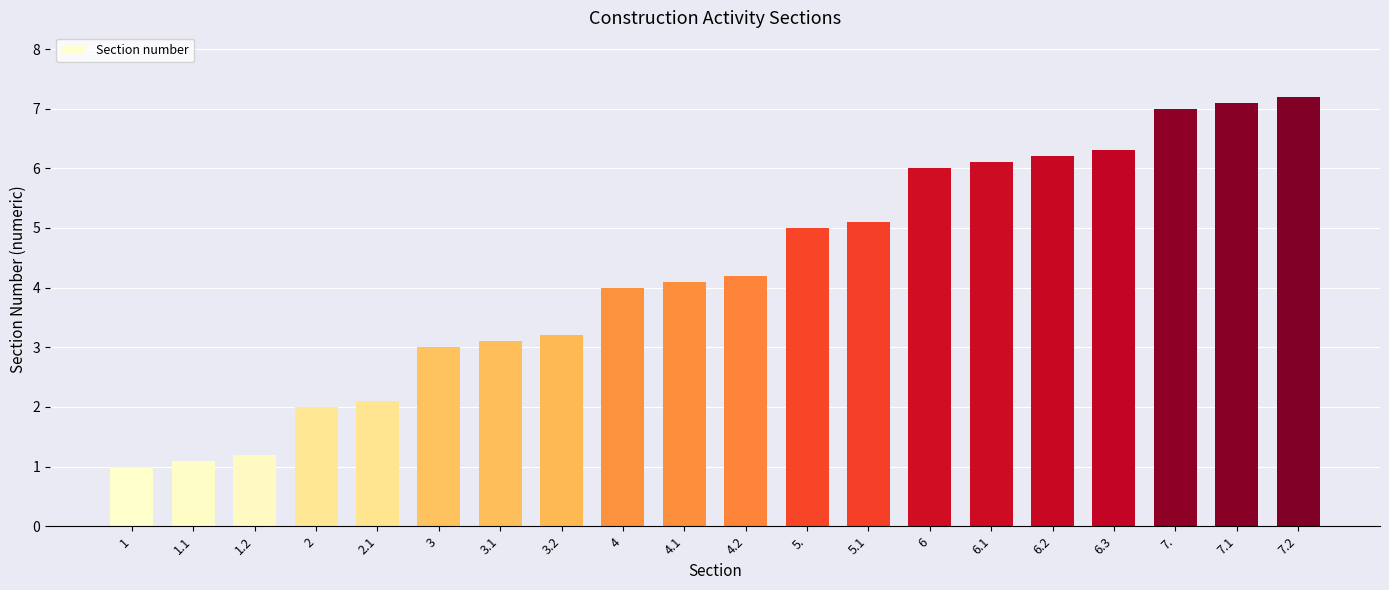

Rank the categories by value from highest to lowest.

7.2, 7.1, 7., 6.3, 6.2, 6.1, 6, 5.1, 5., 4.2, 4.1, 4, 3.2, 3.1, 3, 2.1, 2, 1.2, 1.1, 1